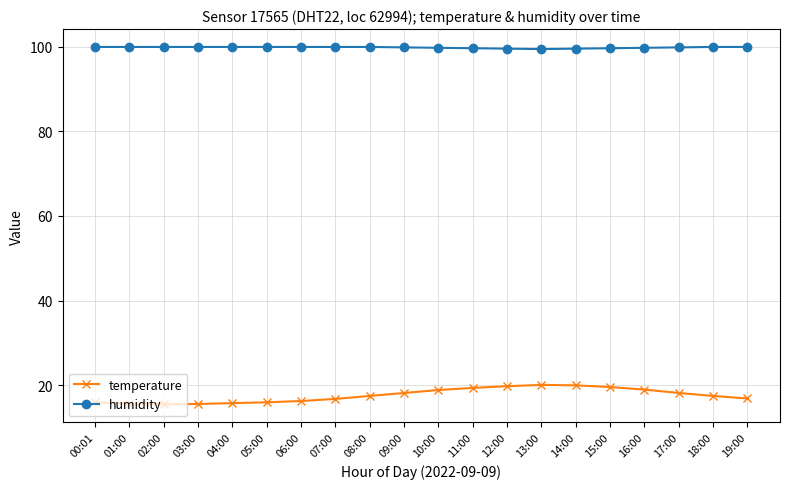

List the series in order of their peak value, highest first.

humidity, temperature